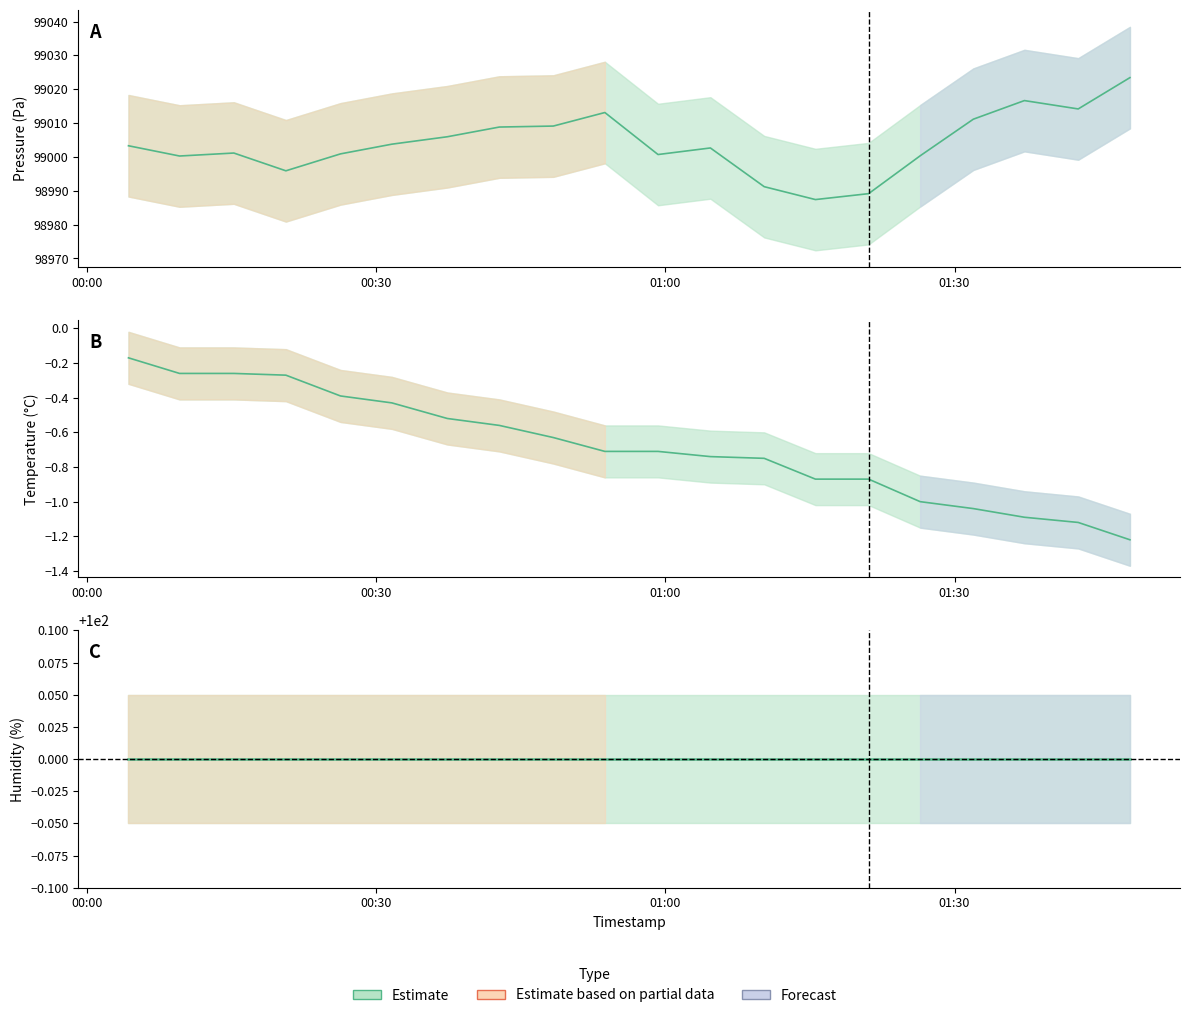

What is the sum of all pressure values?

1980079.4